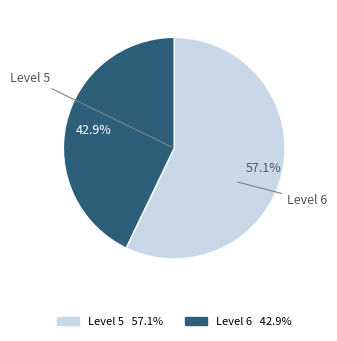

How many slices are in this pie chart?

2